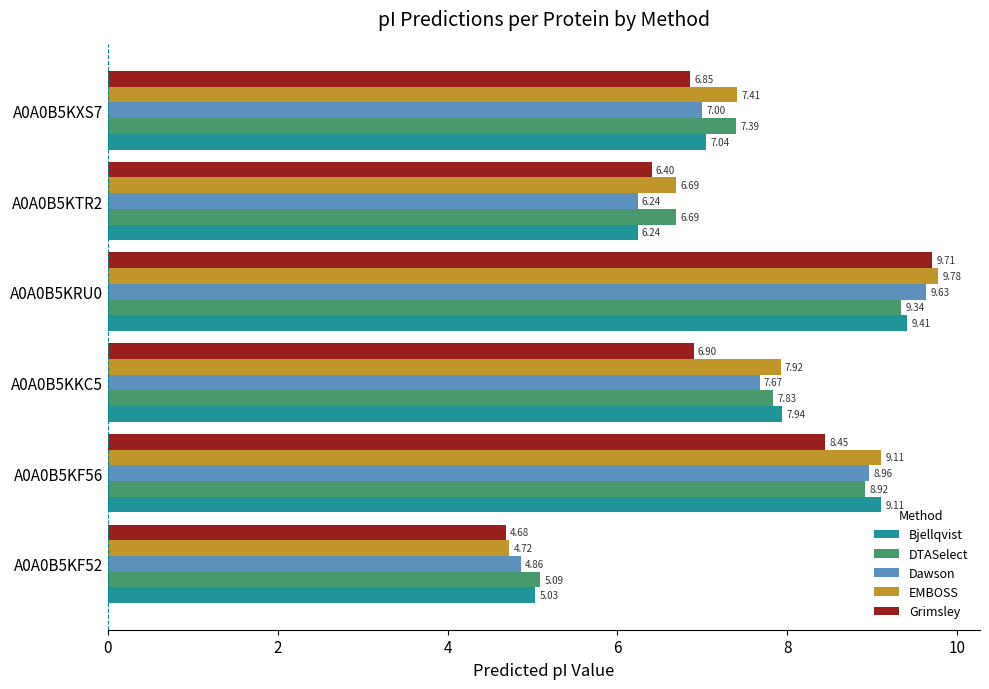

Between A0A0B5KF56 and A0A0B5KRU0, which series saw the biggest shift?

Grimsley